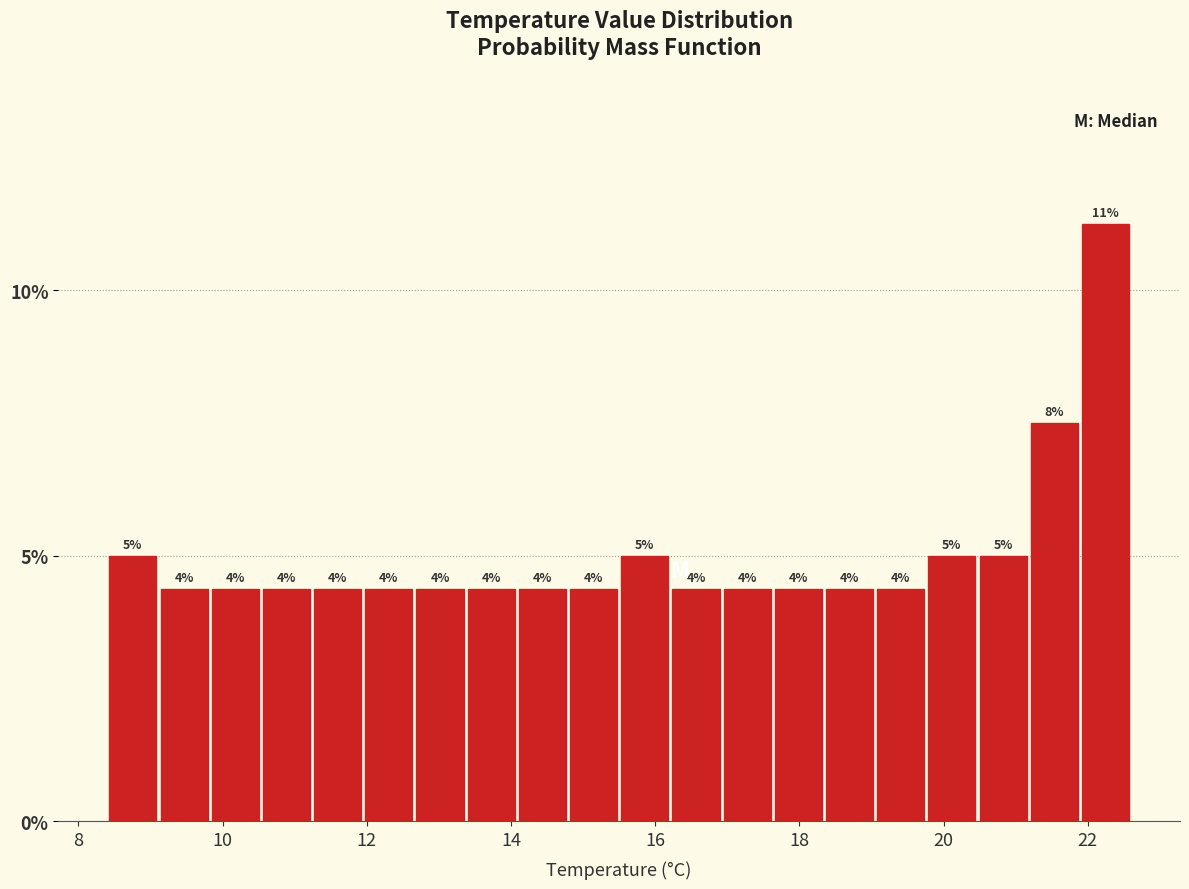

Read against the x-axis, roughly where is the centre of the tallest bar?

22.2